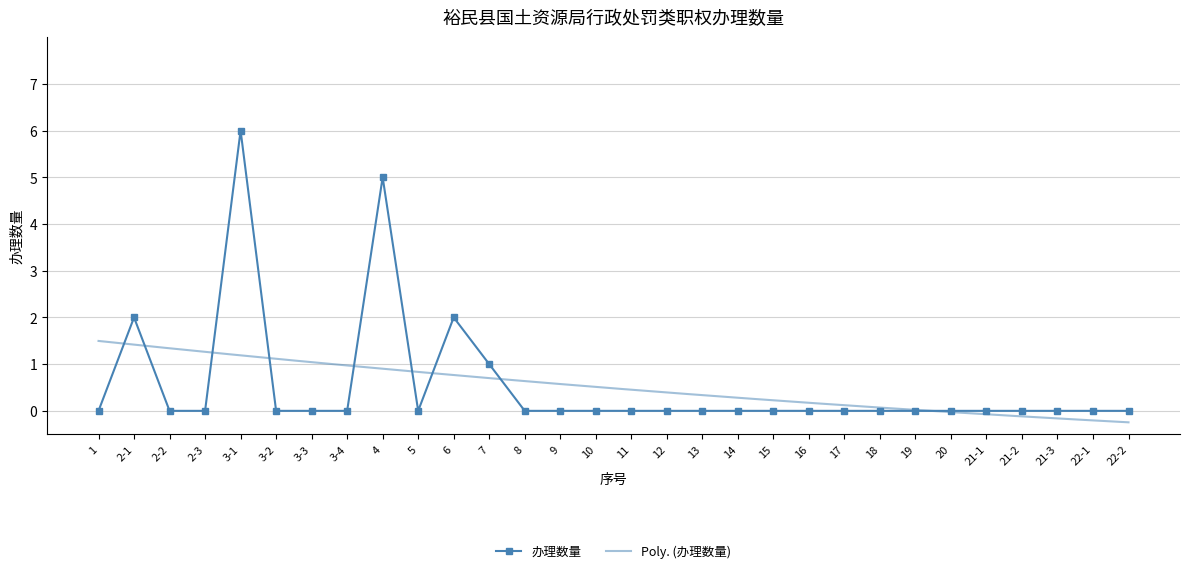

Rank the categories by value from lowest to highest.

1, 2-2, 2-3, 3-2, 3-3, 3-4, 5, 8, 9, 10, 11, 12, 13, 14, 15, 16, 17, 18, 19, 20, 21-1, 21-2, 21-3, 22-1, 22-2, 7, 2-1, 6, 4, 3-1